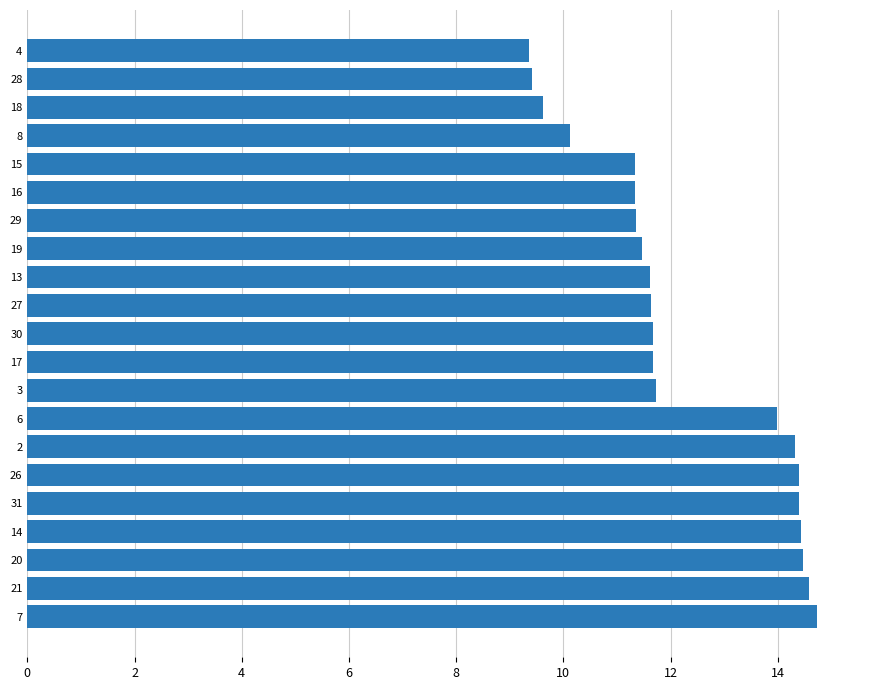

The value at 2 is 14.3. True or false?

True